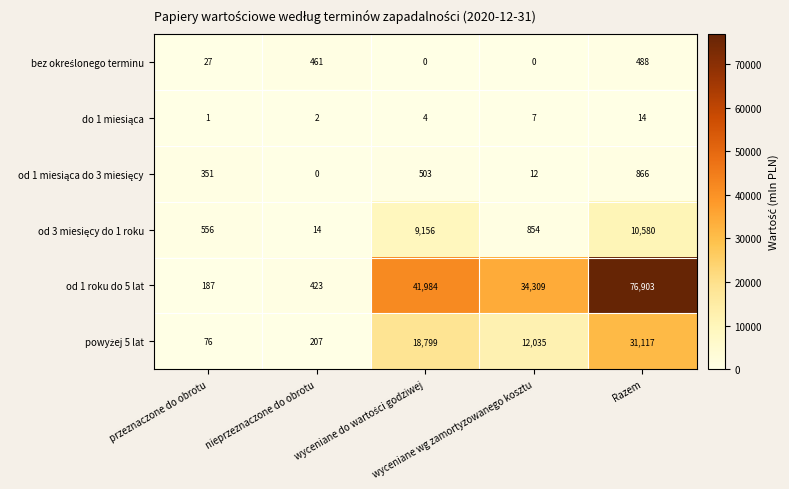

Which series has the largest total across all categories?

od 1 roku do 5 lat